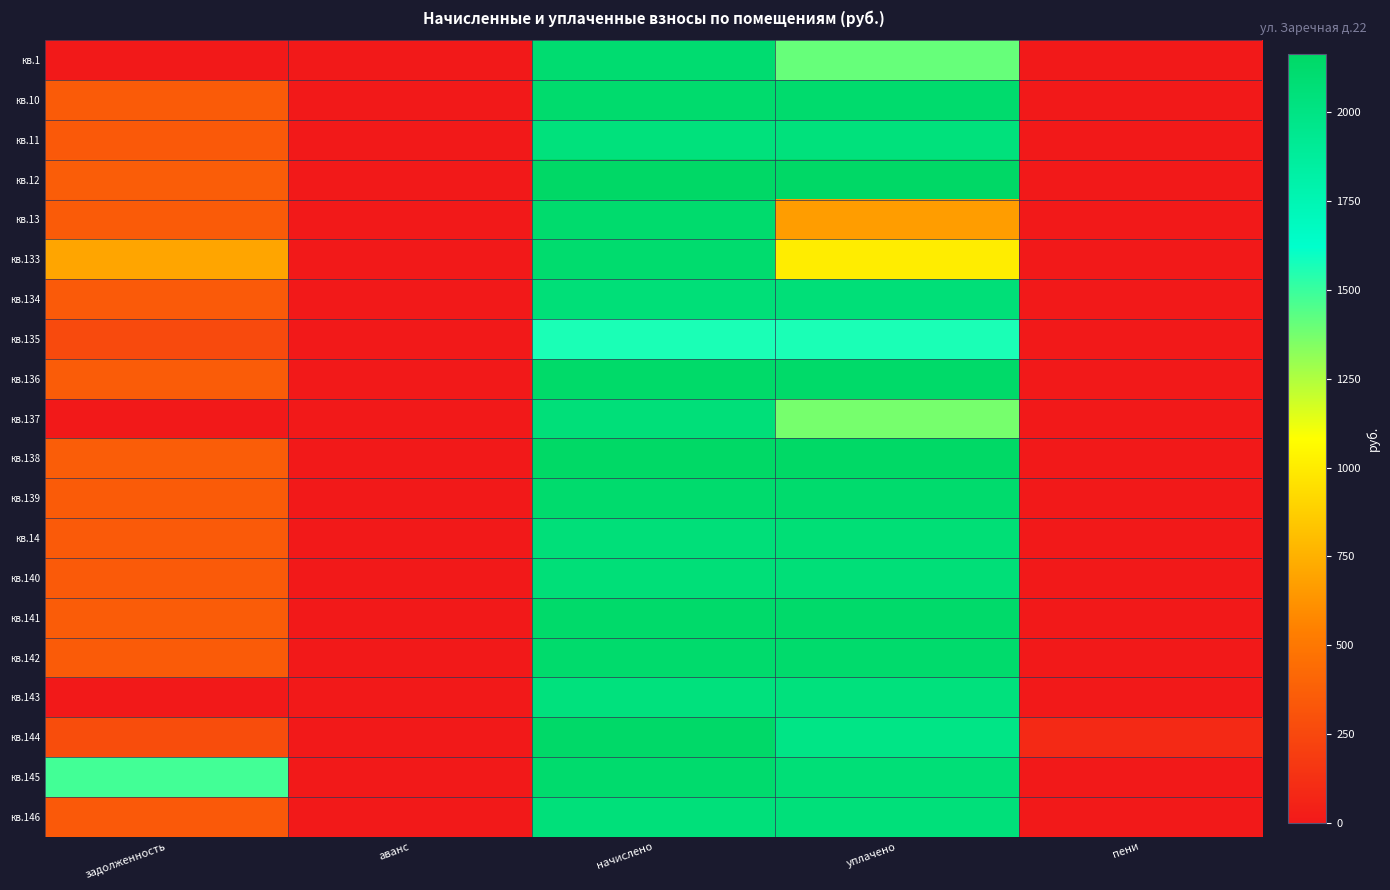

Which series has the largest range (max minus min)?

кв.12